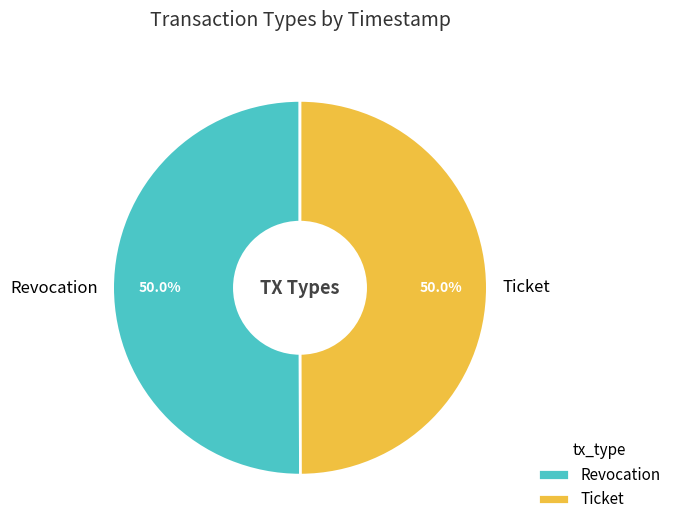

What is the ratio of the value at Revocation to the value at Ticket?

1.0